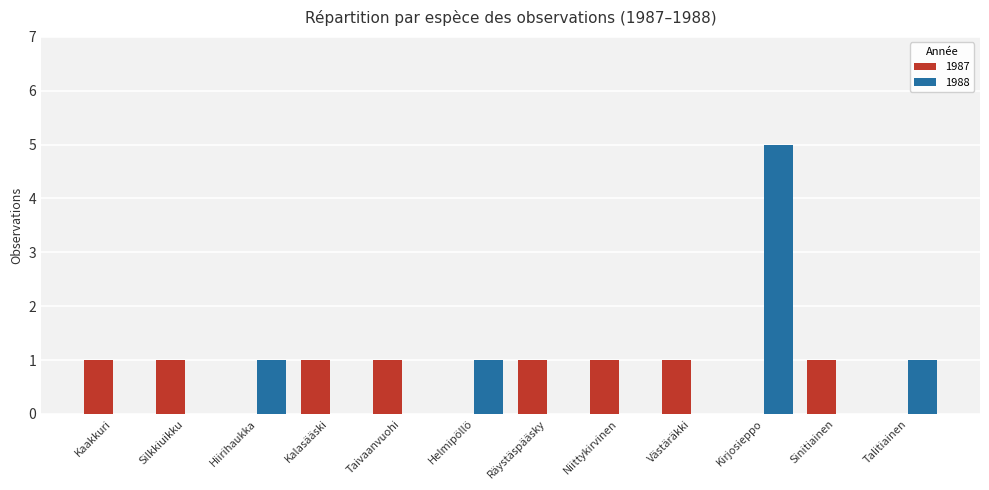

True or false: 1987 has a value of 0 at Hiirihaukka.

True